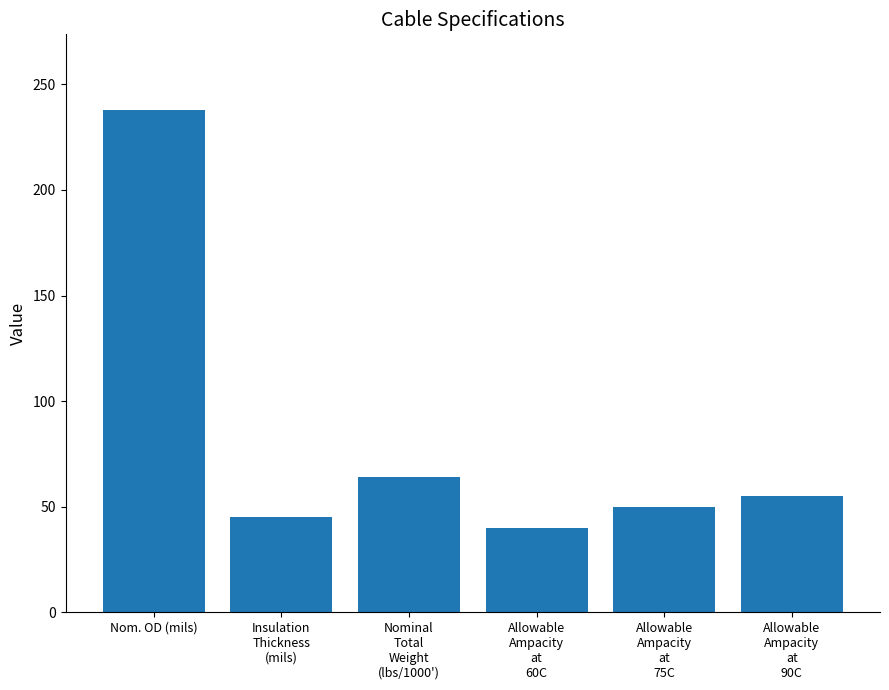

Reading left to right, list all the values displayed in this chart.

238	45	64	40	50	55